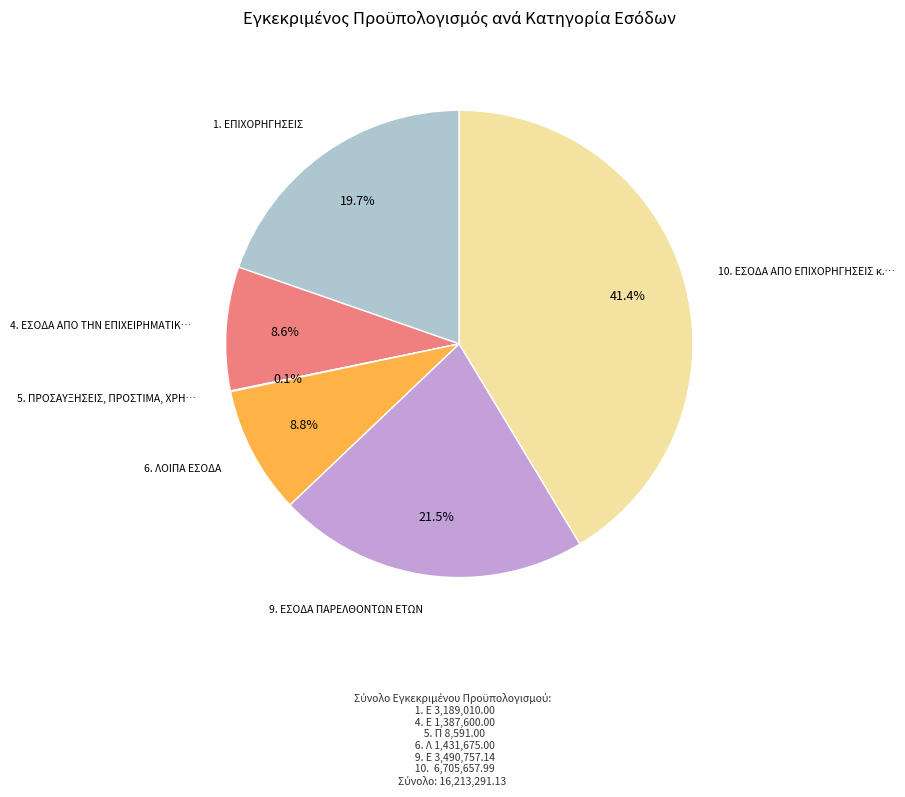

Is there a majority slice in this chart?

No